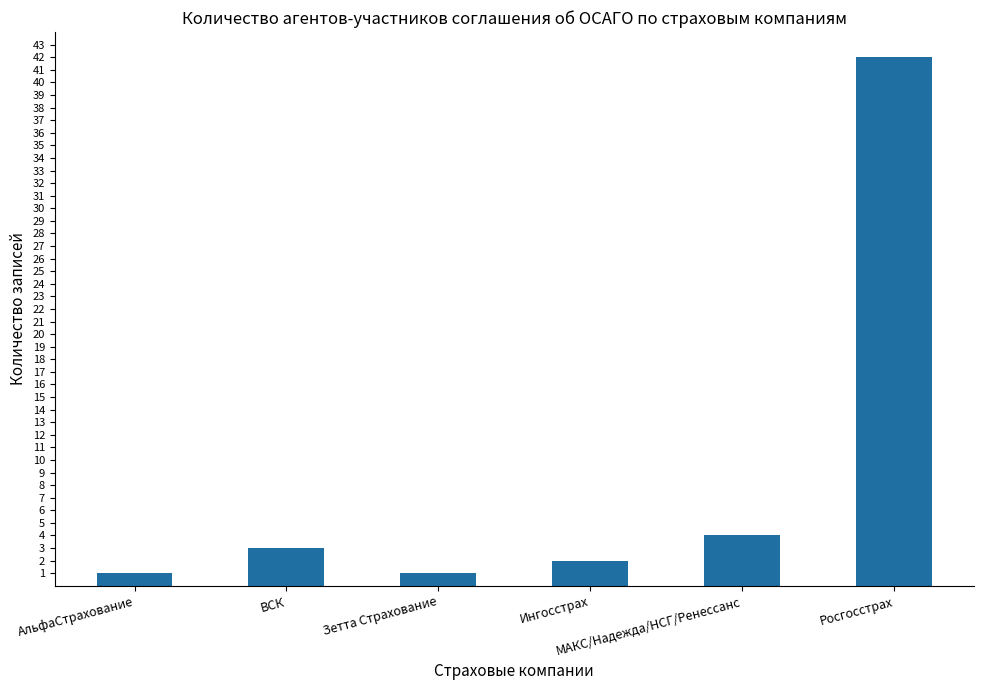

What is the value of the 3rd bar from the left?

1